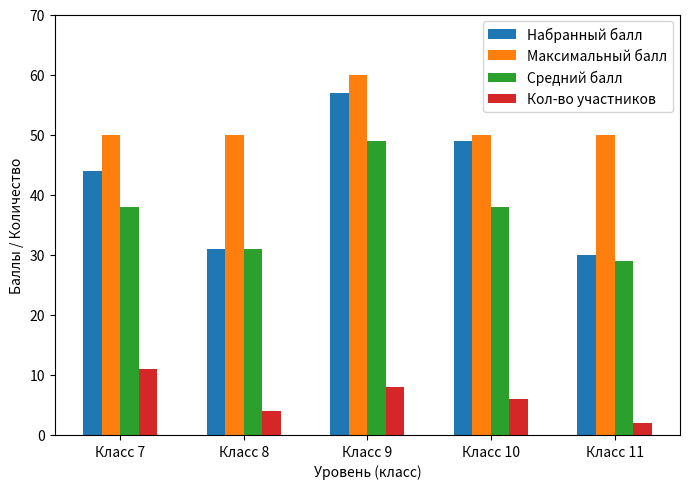

Which series has the widest spread of values?

Набранный балл